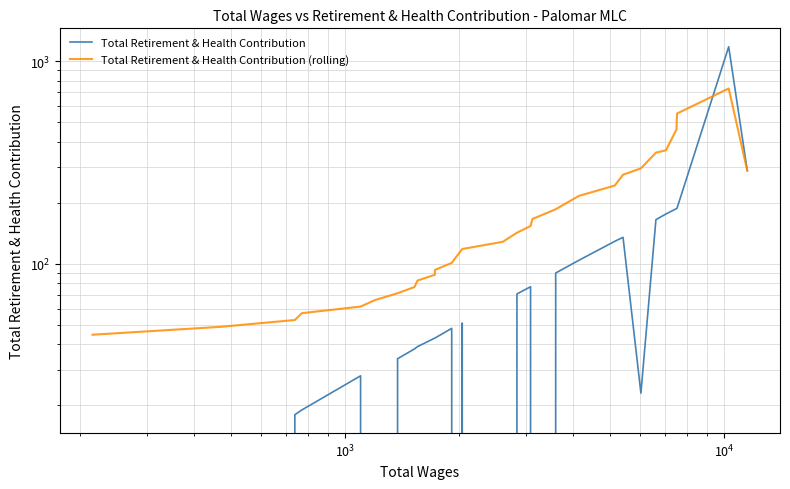

True or false: Total Retirement & Health Contribution (rolling) has more than 2 points higher than both neighbors.

False